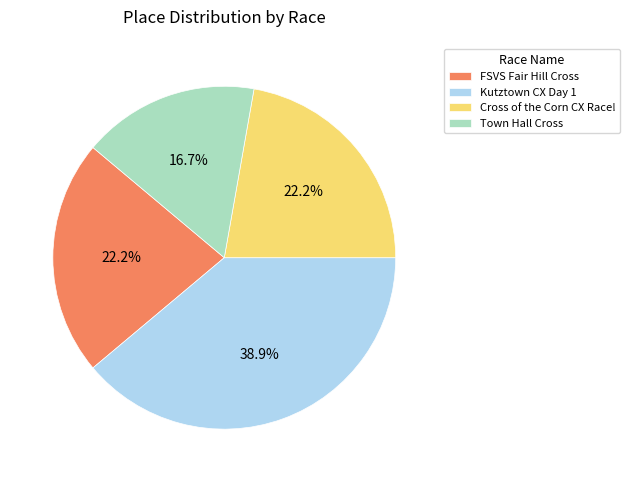

Is there any slice that represents more than half of the pie?

No